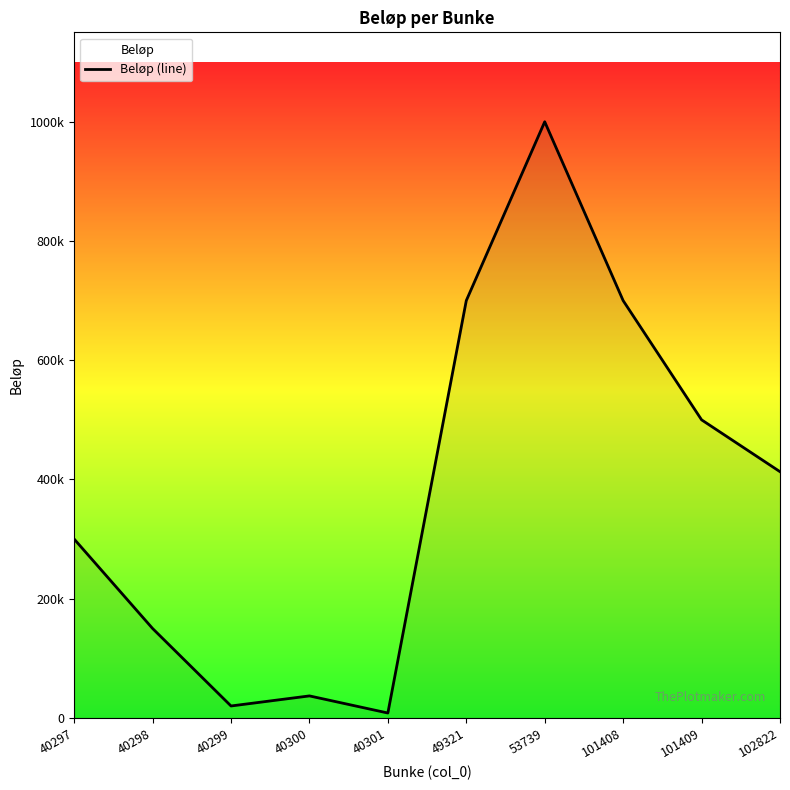

What is the change in value from 40300 to 40301?

-28700